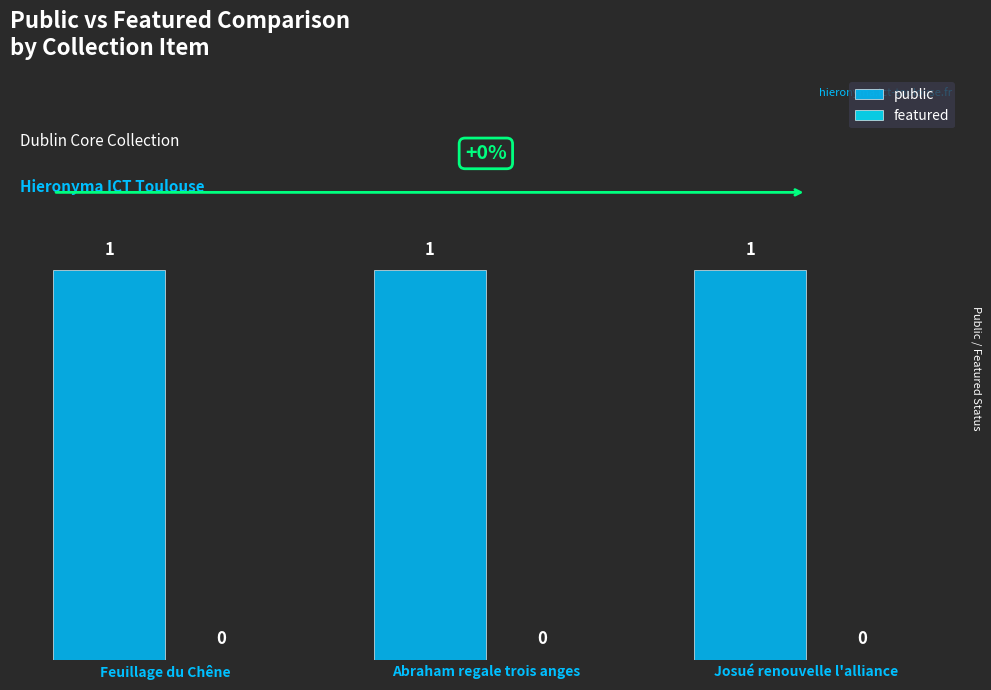

List the labels in order of featured value, smallest first.

Feuillage du Chêne, Abraham regale trois anges, Josué renouvelle l'alliance